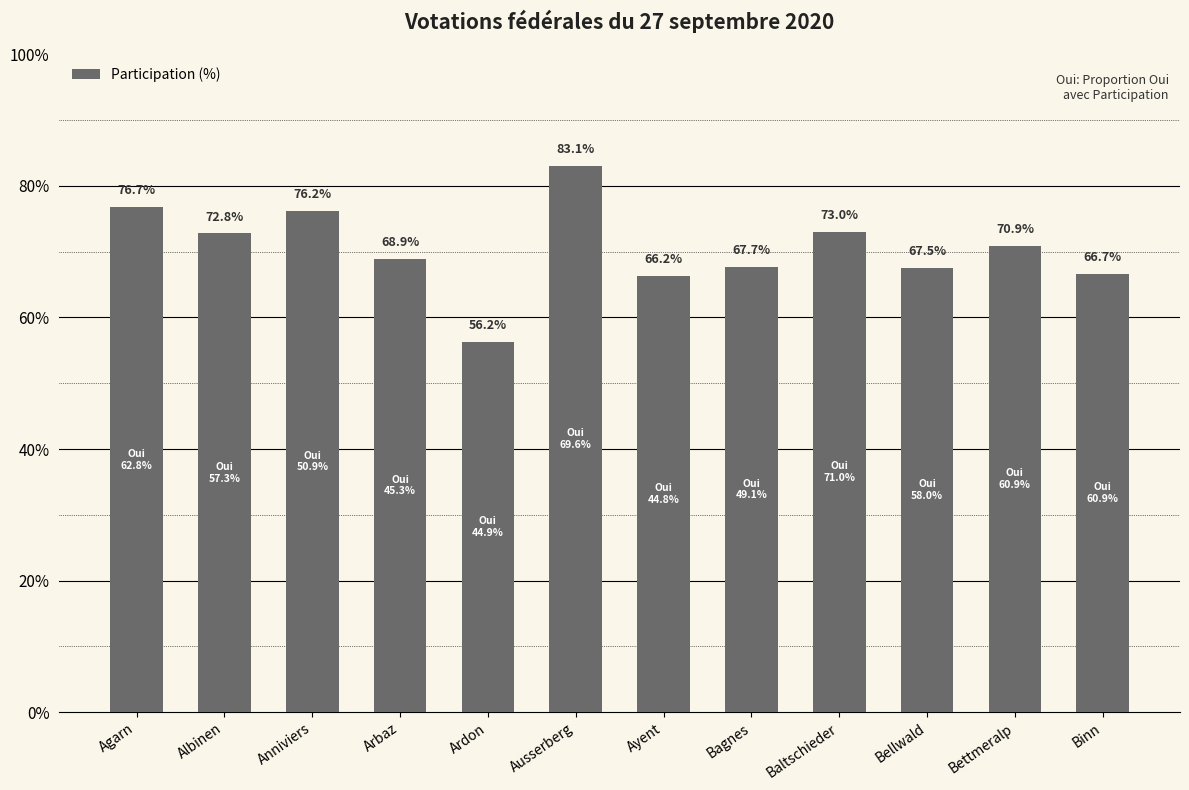

Does the chart contain stacked bars?

No